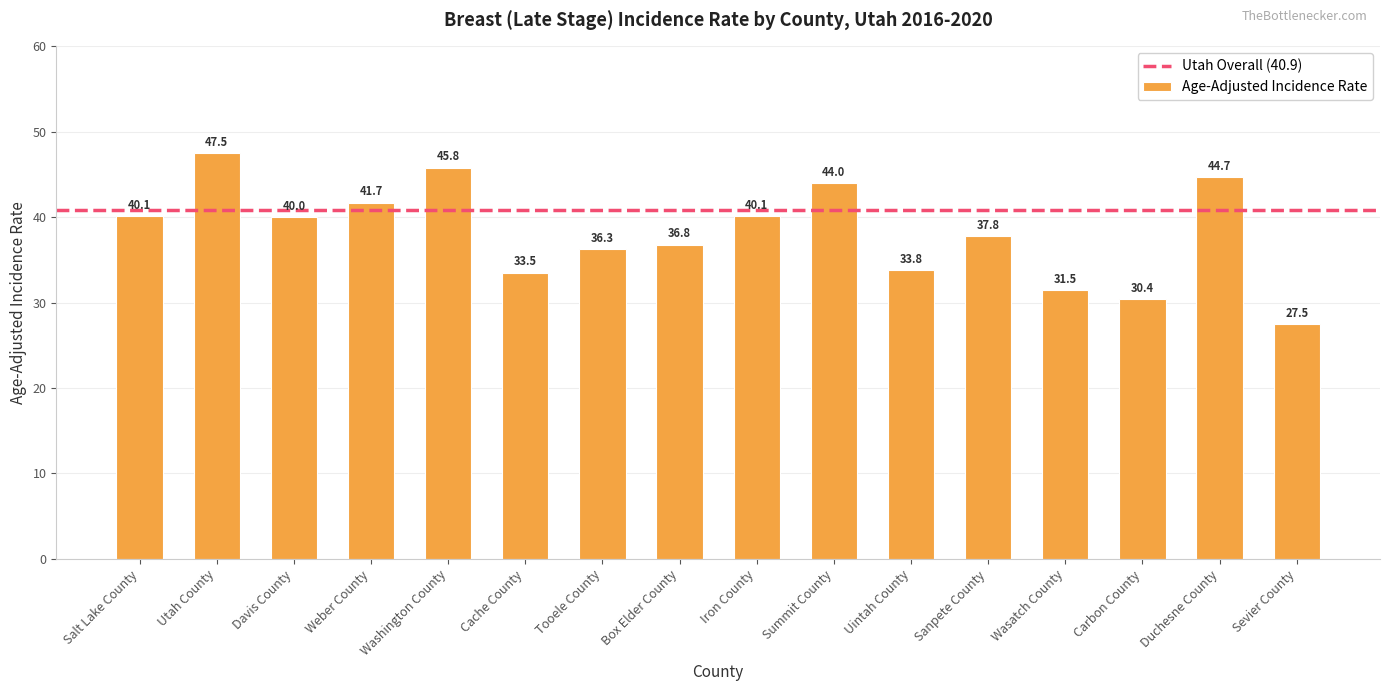

Where is the data nearest to the value 37?

Box Elder County